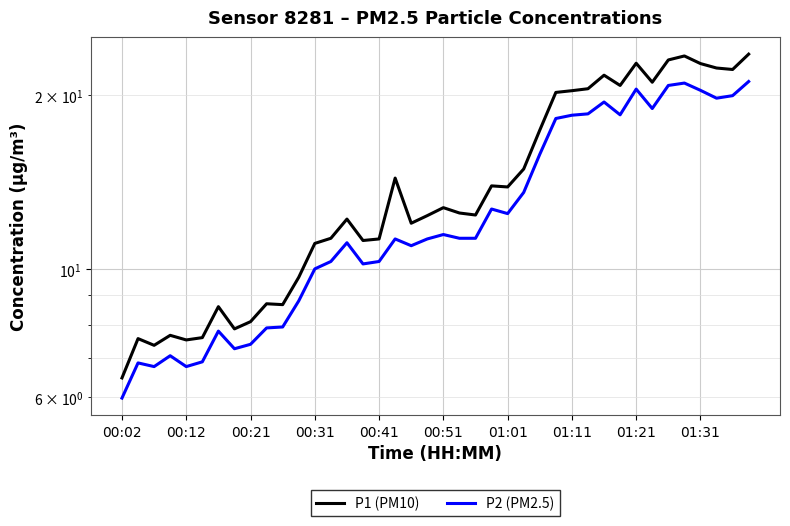

Which has a higher value, 13 or 16?

13